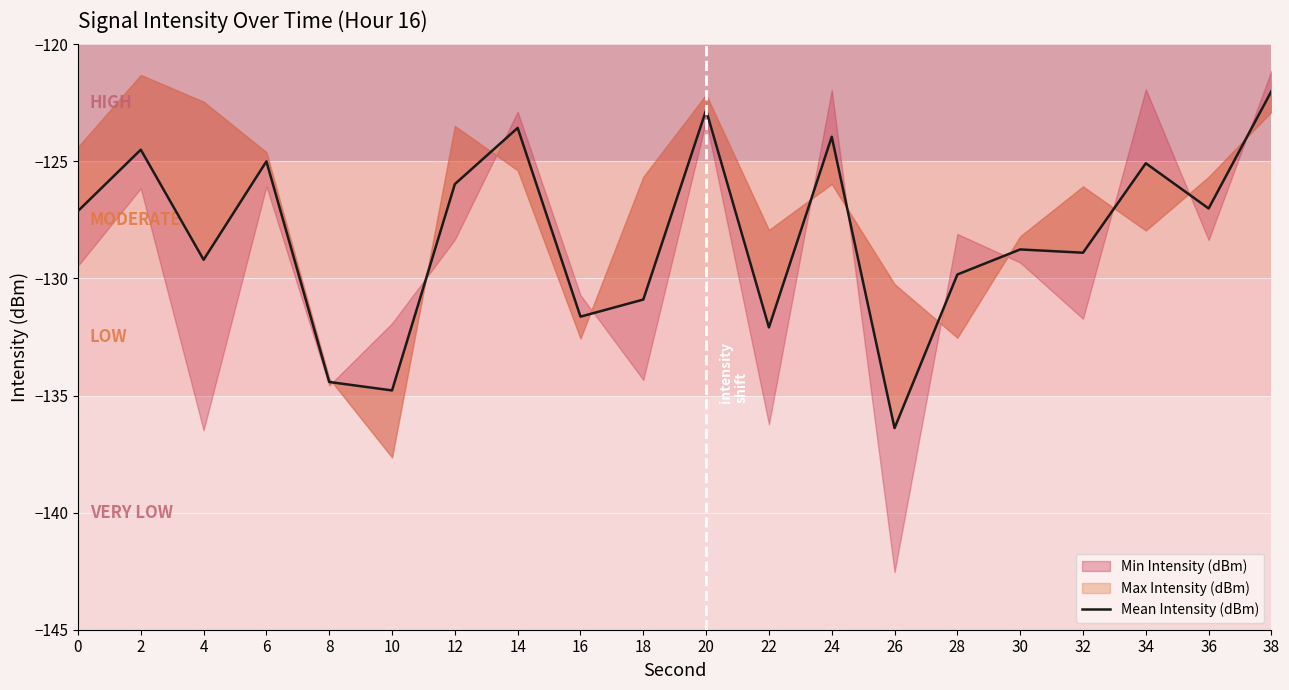

Count the number of categories in the chart.

20